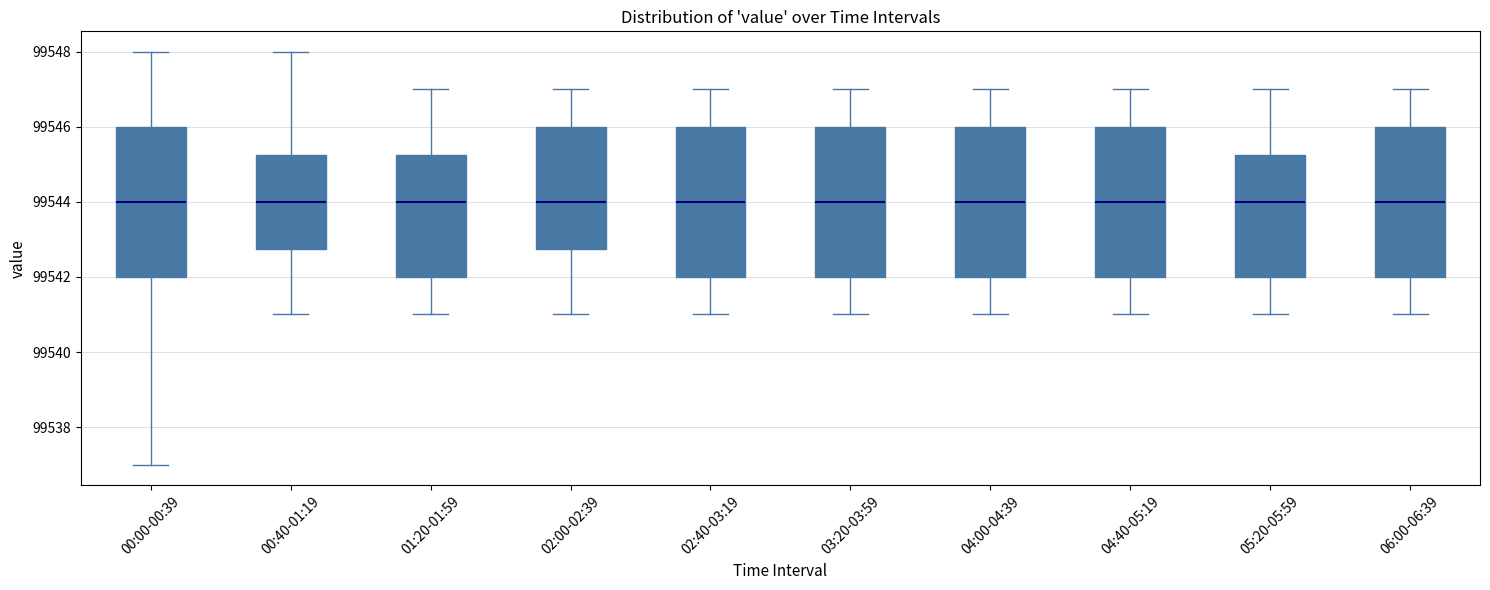

Reading left to right, transcribe this box plot: for each box, give where its median line is, the range the box spans, and where its two whiskers end, as read against the y-axis. The values are not printed on the chart, so give them approximately, as read against the axis.

00:00-00:39: median 99544.0, box 99542.0 to 99546.0, whiskers 99537.0 to 99548.0
00:40-01:19: median 99544.0, box 99542.8 to 99545.2, whiskers 99541.0 to 99548.0
01:20-01:59: median 99544.0, box 99542.0 to 99545.2, whiskers 99541.0 to 99547.0
02:00-02:39: median 99544.0, box 99542.8 to 99546.0, whiskers 99541.0 to 99547.0
02:40-03:19: median 99544.0, box 99542.0 to 99546.0, whiskers 99541.0 to 99547.0
03:20-03:59: median 99544.0, box 99542.0 to 99546.0, whiskers 99541.0 to 99547.0
04:00-04:39: median 99544.0, box 99542.0 to 99546.0, whiskers 99541.0 to 99547.0
04:40-05:19: median 99544.0, box 99542.0 to 99546.0, whiskers 99541.0 to 99547.0
05:20-05:59: median 99544.0, box 99542.0 to 99545.2, whiskers 99541.0 to 99547.0
06:00-06:39: median 99544.0, box 99542.0 to 99546.0, whiskers 99541.0 to 99547.0